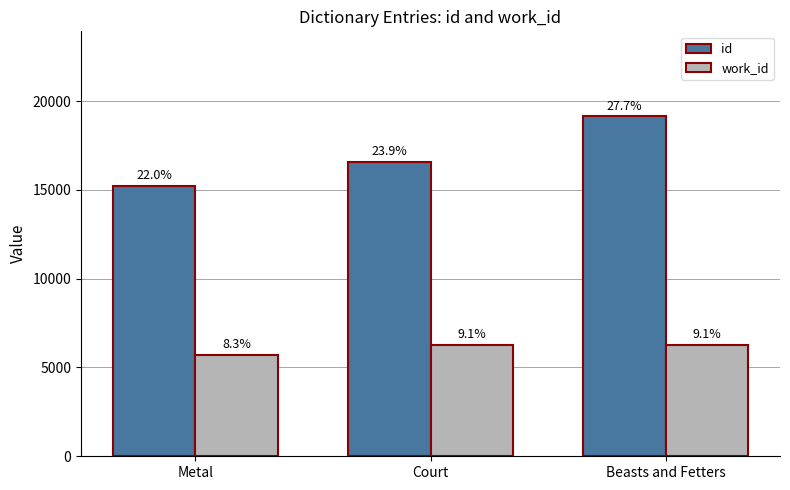

Reading left to right, extract all data points from this chart.

id: 15243	16572	19140
work_id: 5714	6264	6264